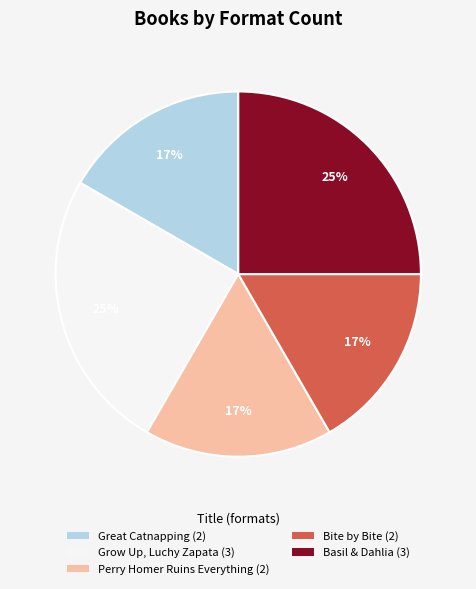

To the nearest percent, what portion does Bite by Bite represent?

17%